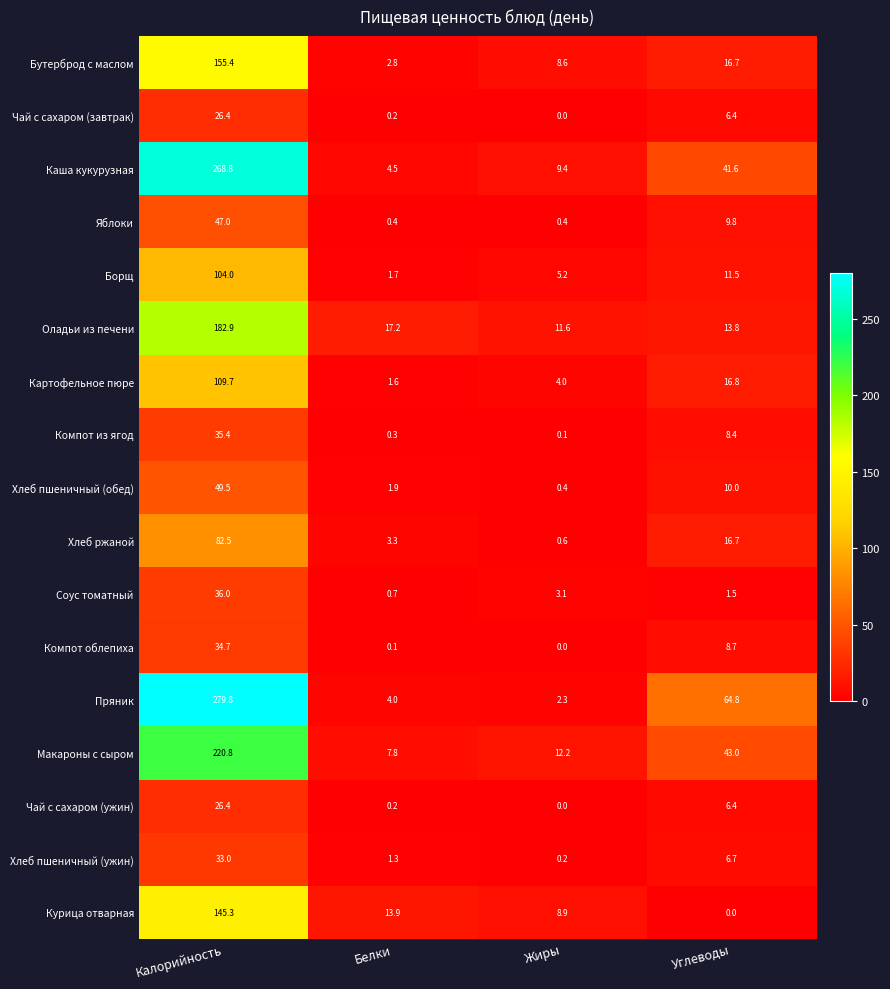

At which category is the sum across all series the highest?

Калорийность